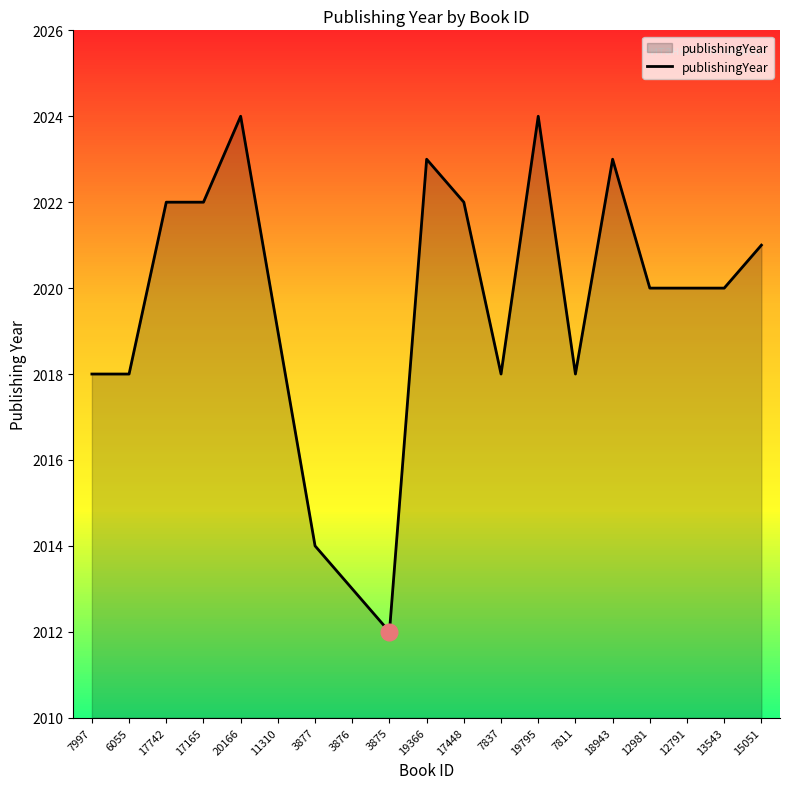

True or false: the data has more than 1 interior local peaks.

True